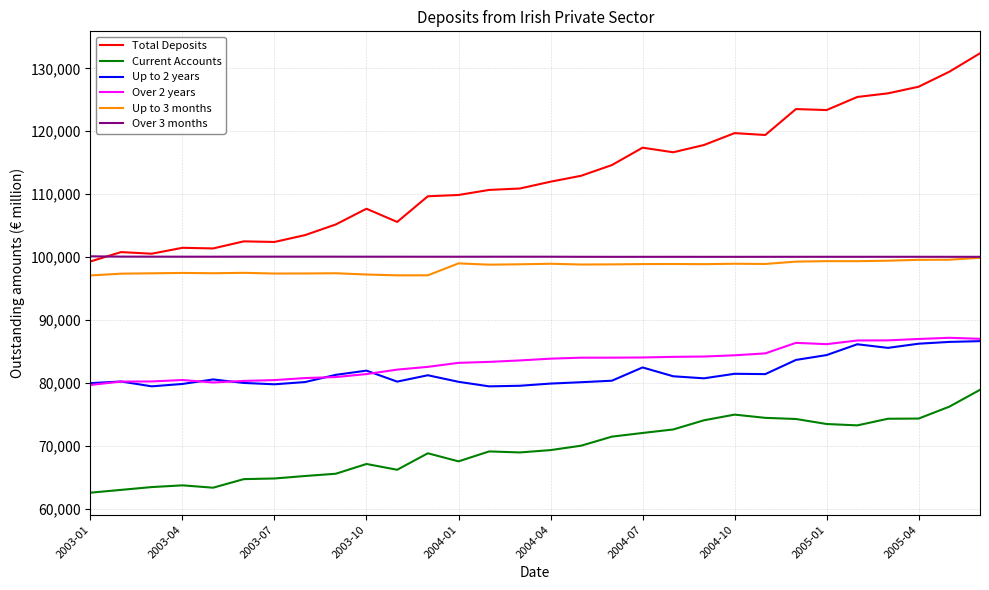

Which series has the largest total across all categories?

Total Deposits